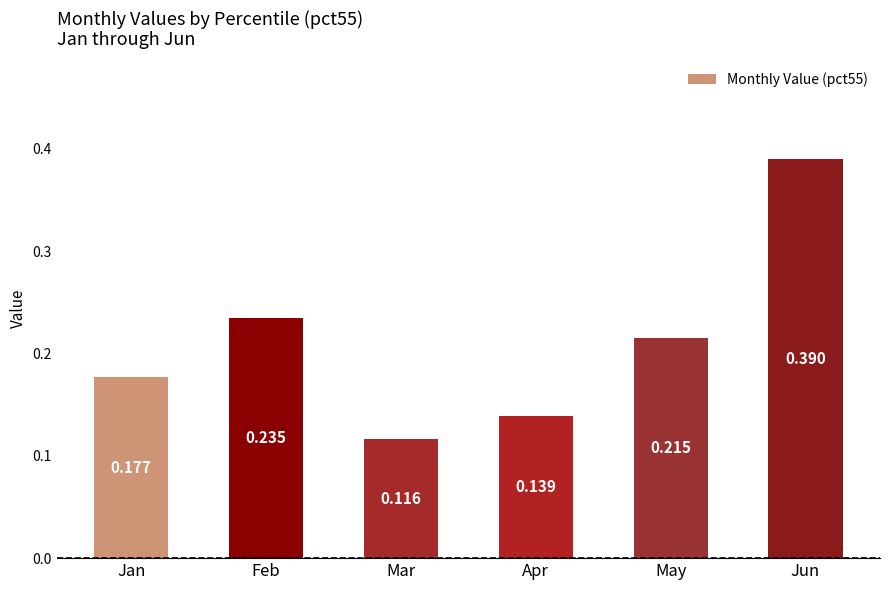

Between Jan and Apr, which is larger?

Jan